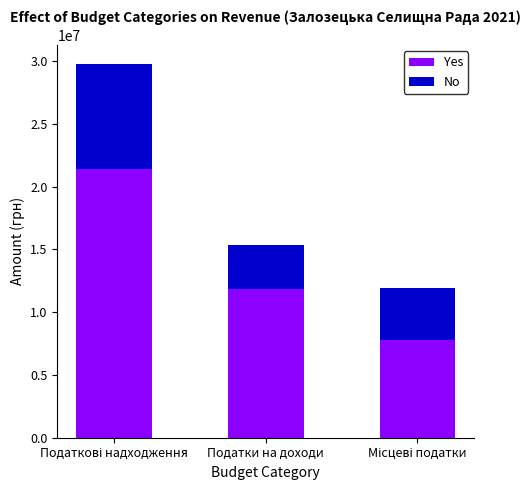

At which label is Yes closest to 14611285?

Податки на доходи